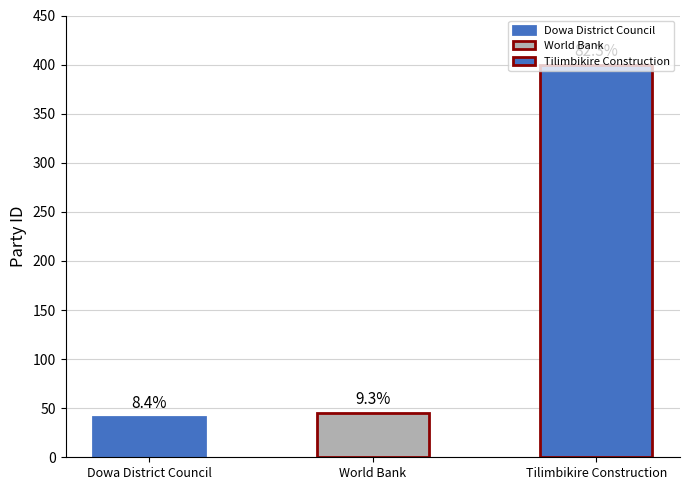

What value does the data have at World Bank, to the nearest 5?

45